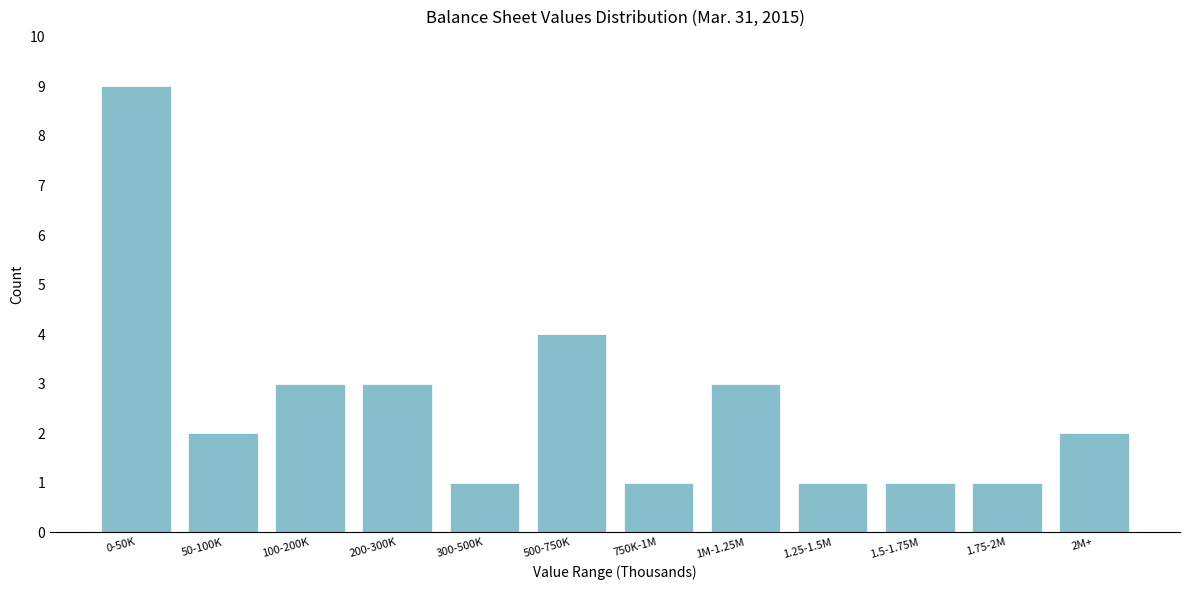

Reading left to right, transcribe all the data shown in this chart.

9	2	3	3	1	4	1	3	1	1	1	2